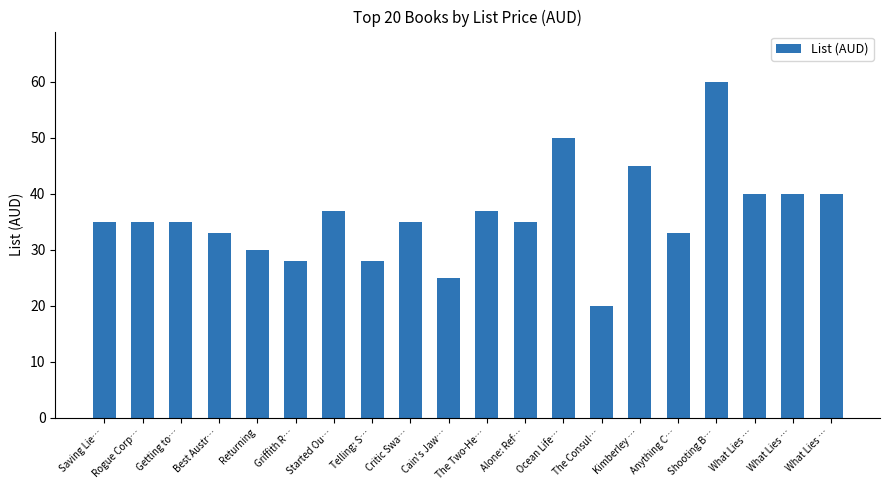

Which label corresponds to the largest value in the chart?

Shooting B…